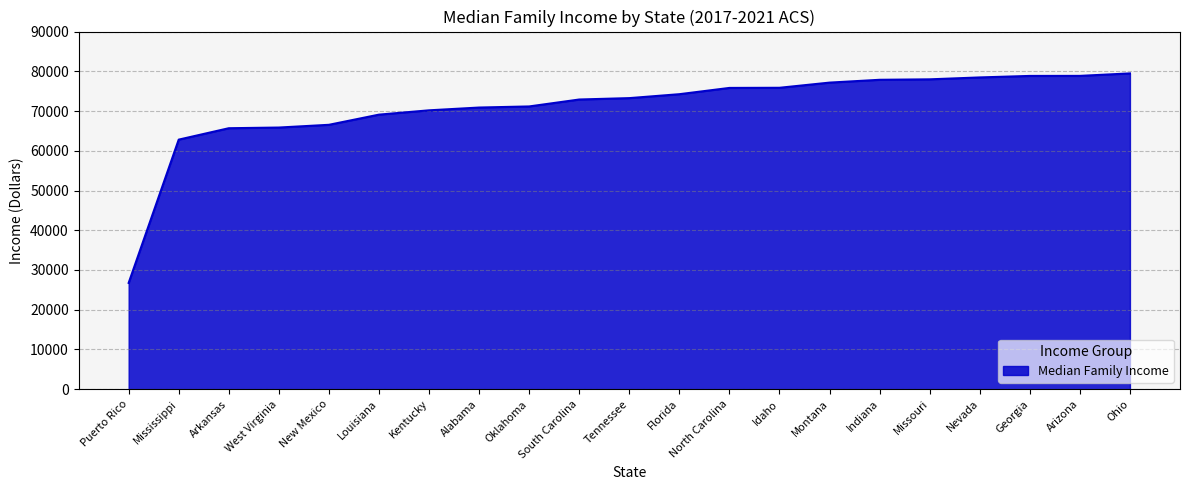

Which label corresponds to the smallest value in the chart?

Puerto Rico